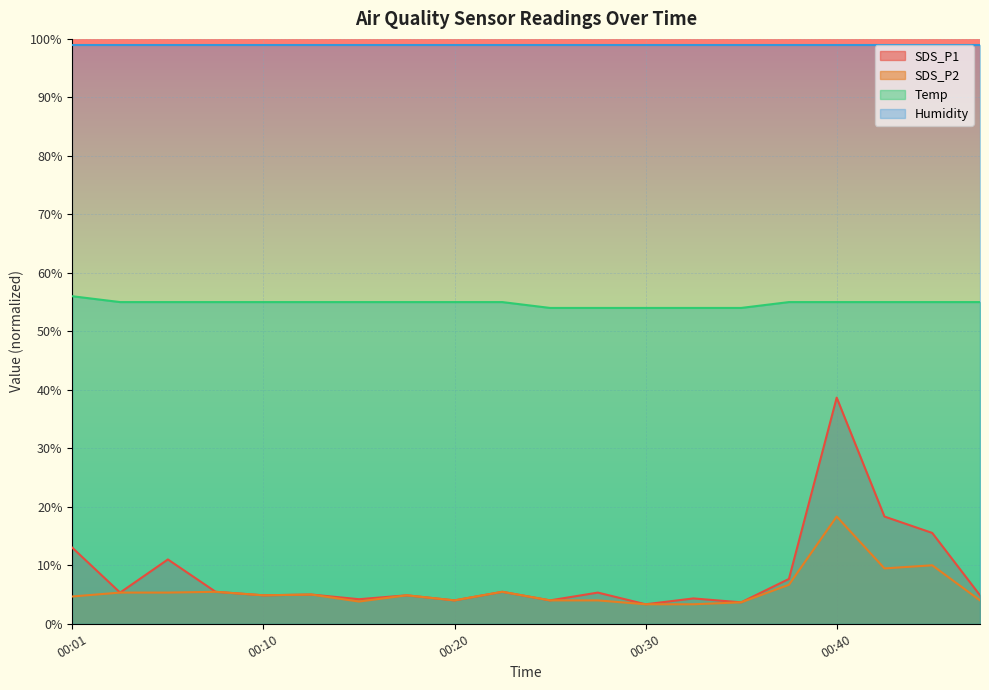

Which series changed the most between 00:10 and 00:13?

SDS_P1